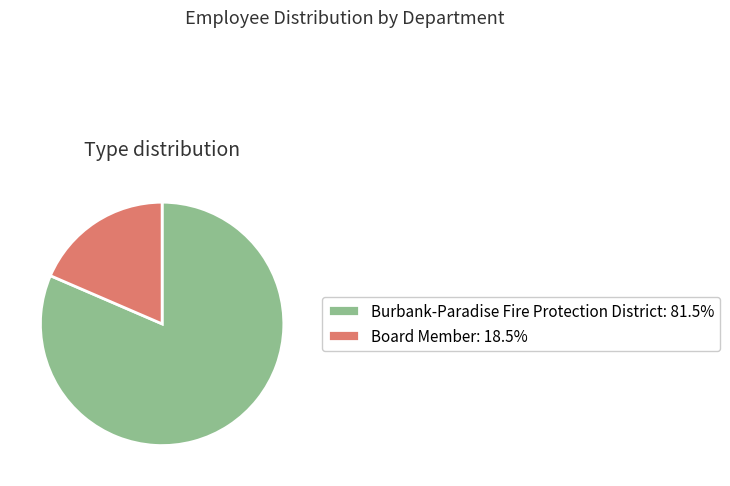

Rank the categories by value from lowest to highest.

Board Member, Burbank-Paradise Fire Protection District